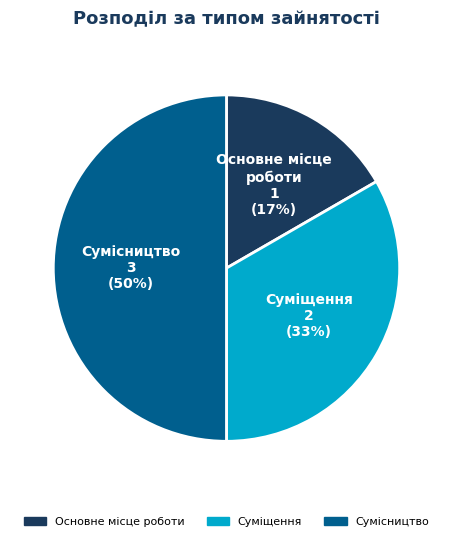

The Основне місце роботи slice represents 17% of the pie. True or false?

True